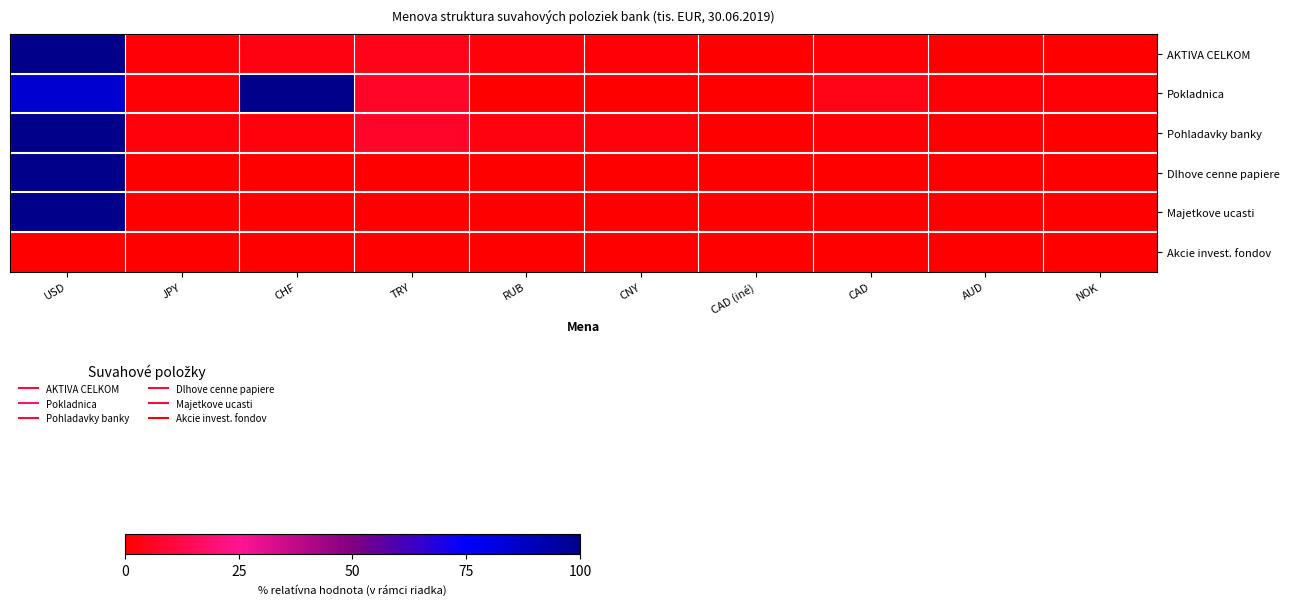

Which series changed the most between CAD (iné) and CAD?

Pokladnica